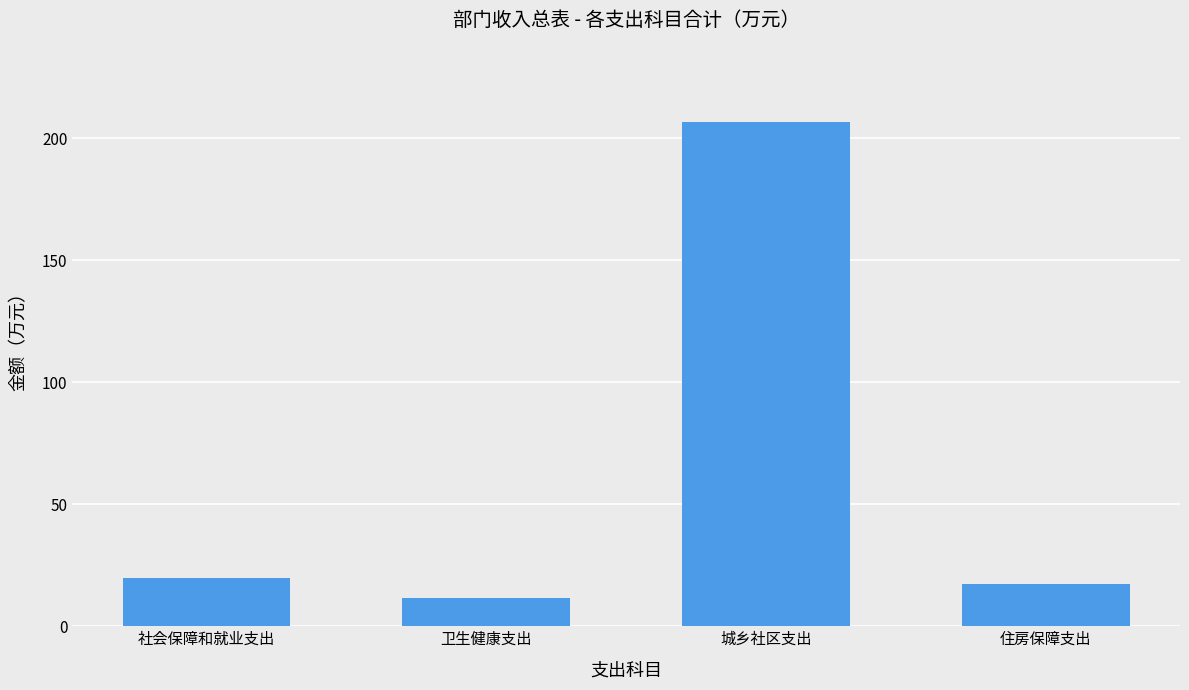

The value at 住房保障支出 is 7.2. True or false?

False